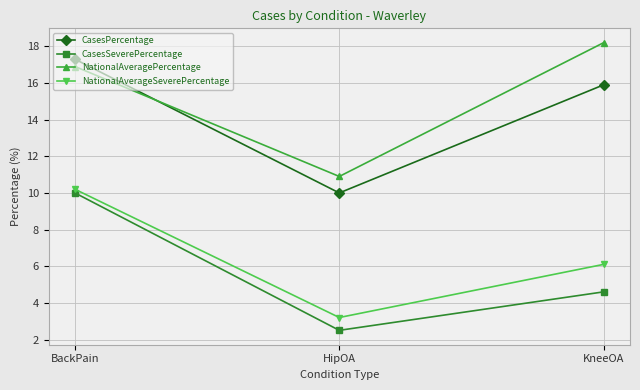

The NationalAveragePercentage series shows 10.9 at HipOA. True or false?

True